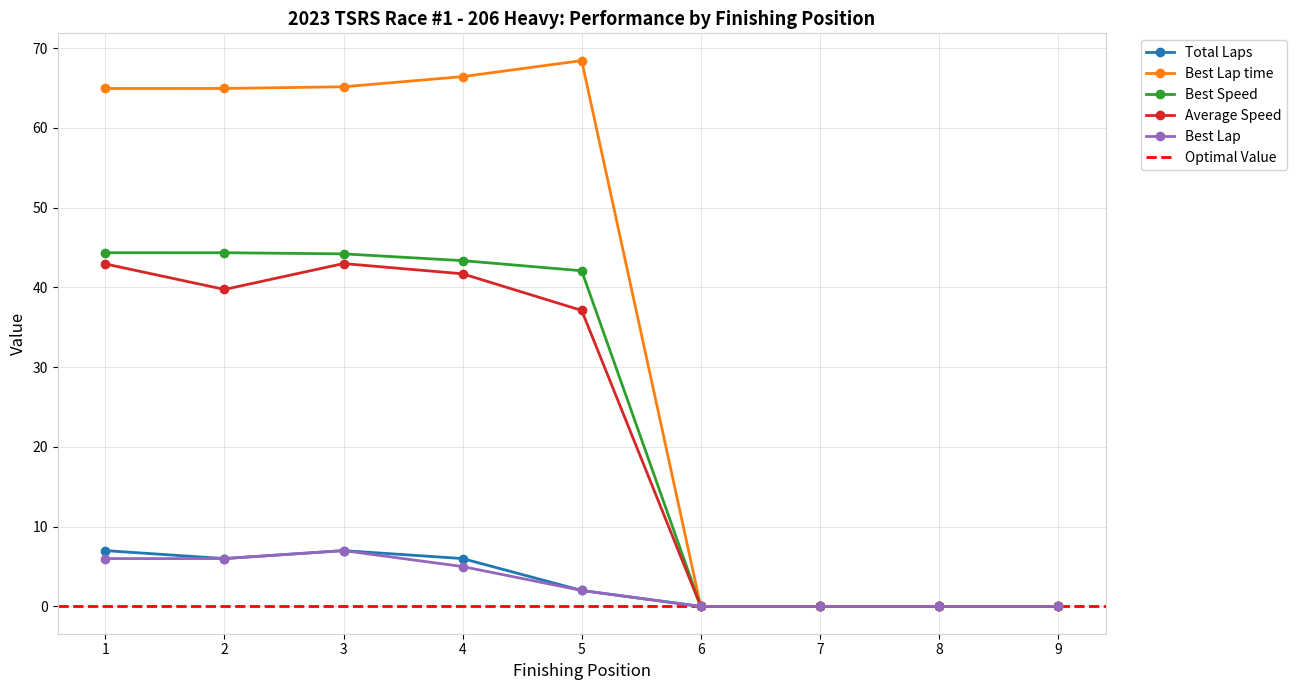

Reading right to left, extract all data points from this chart.

Total Laps: 0.0	0.0	0.0	0.0	2.0	6.0	7.0	6.0	7.0
Total Time: 0.0	0.0	0.0	0.0	2.0	5.0	7.0	6.0	6.0
Best Lap time: 0.0	0.0	0.0	0.0	68.4	66.4	65.2	64.9	64.9
Best Speed: 0.0	0.0	0.0	0.0	42.1	43.4	44.2	44.3	44.3
Average Speed: 0.0	0.0	0.0	0.0	37.1	41.7	43.0	39.7	42.9